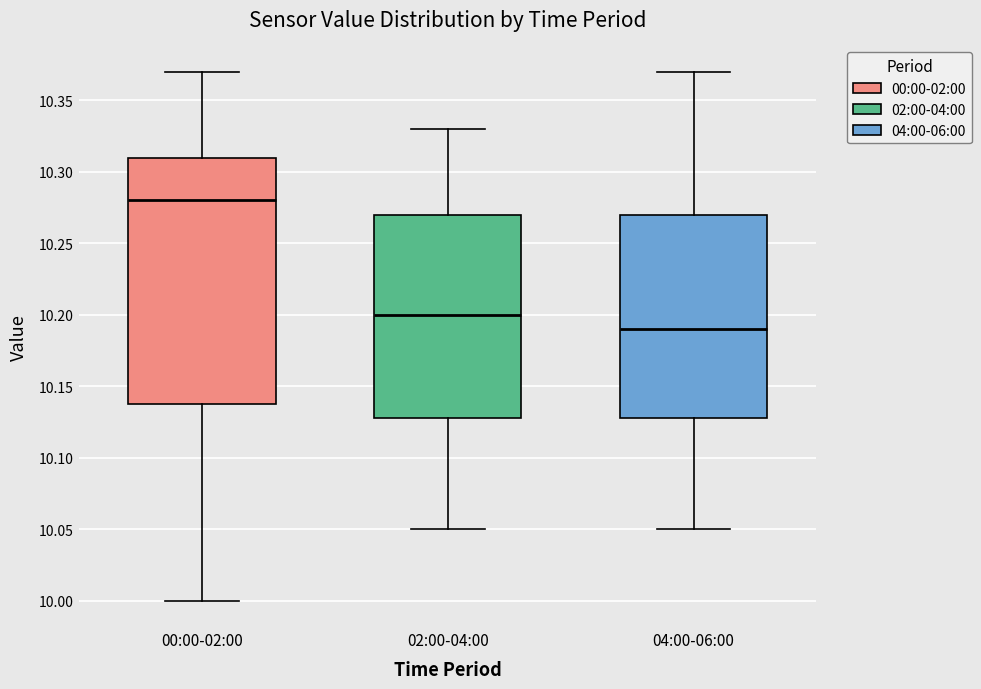

Where does the lower whisker of the box for 00:00-02:00 end on the y-axis? The values are not printed on the chart, so give them approximately, as read against the axis.

10.00